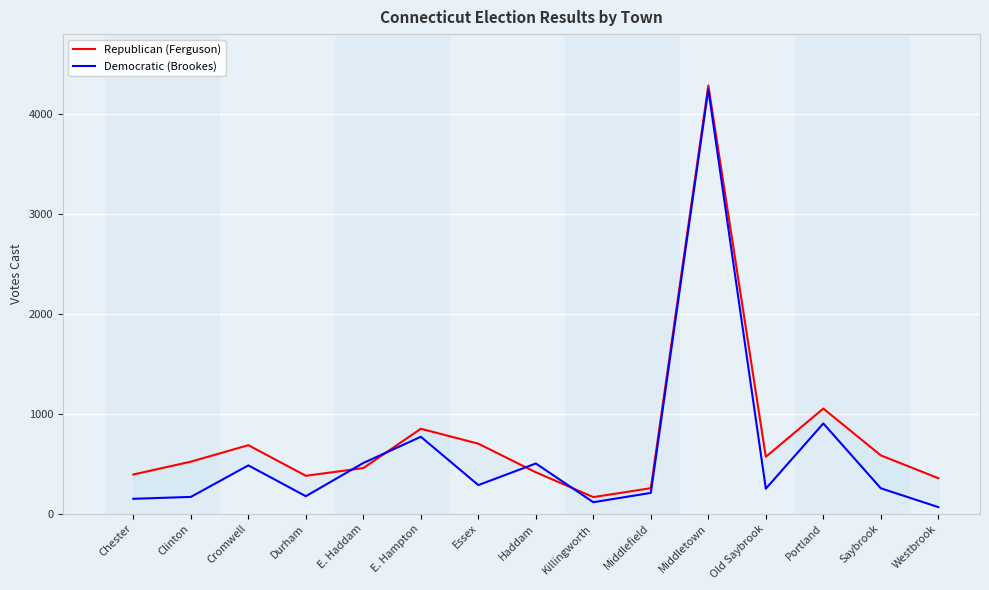

Does the chart display data point markers on the line(s)?

No